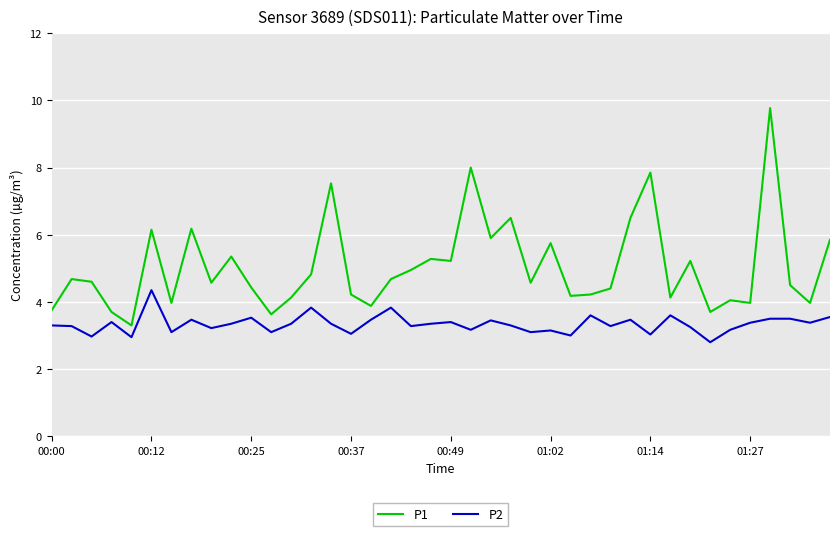

What is the minimum value shown in the chart?

2.8